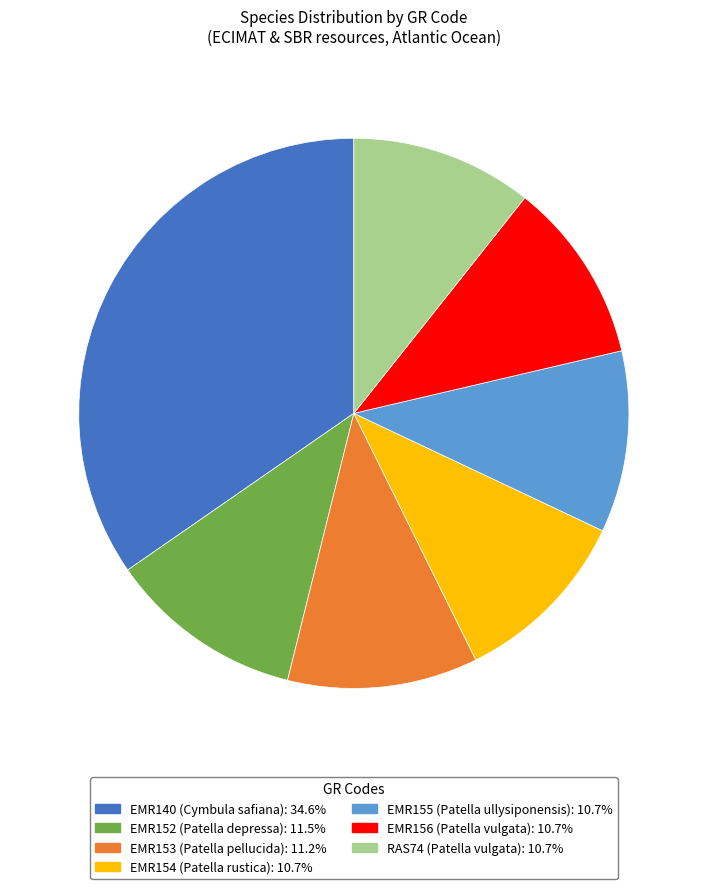

Do EMR152 and EMR140 together represent more than half of the pie?

No